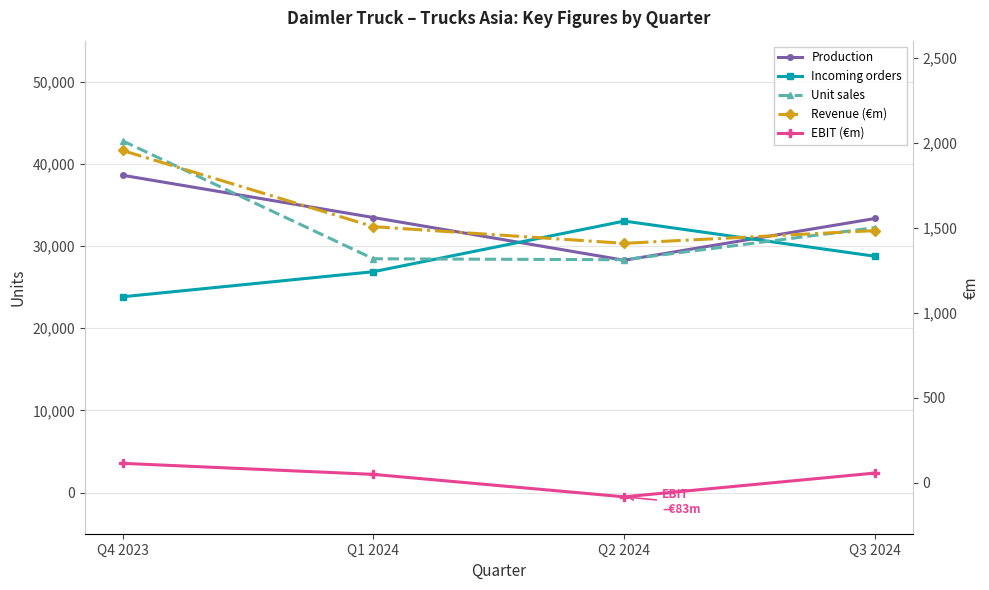

How many data points in EBIT (€m) are above 57?

1